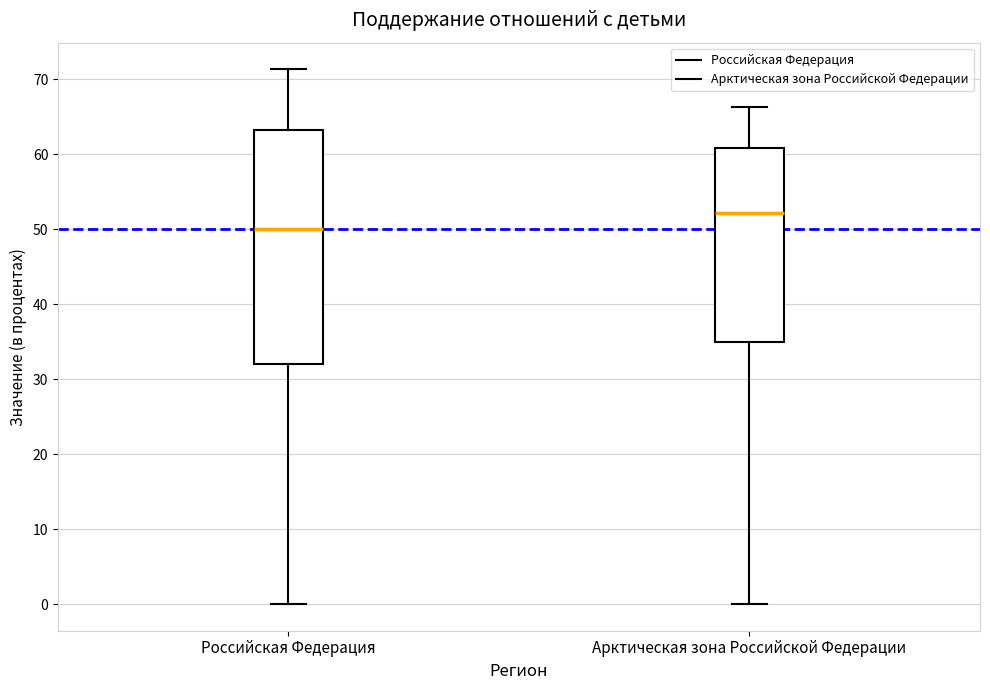

Which box's median line is the highest?

Арктическая зона Российской Федерации